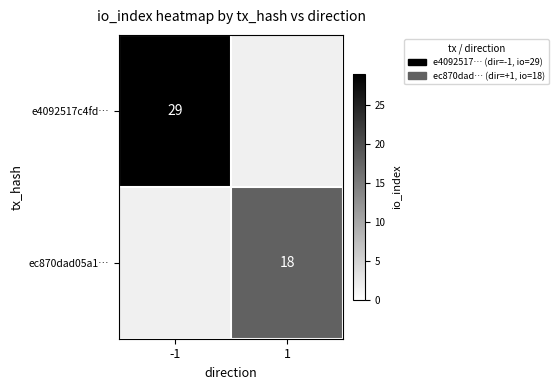

True or false: ec870dad05a1… has a value of 18 at 1.

True